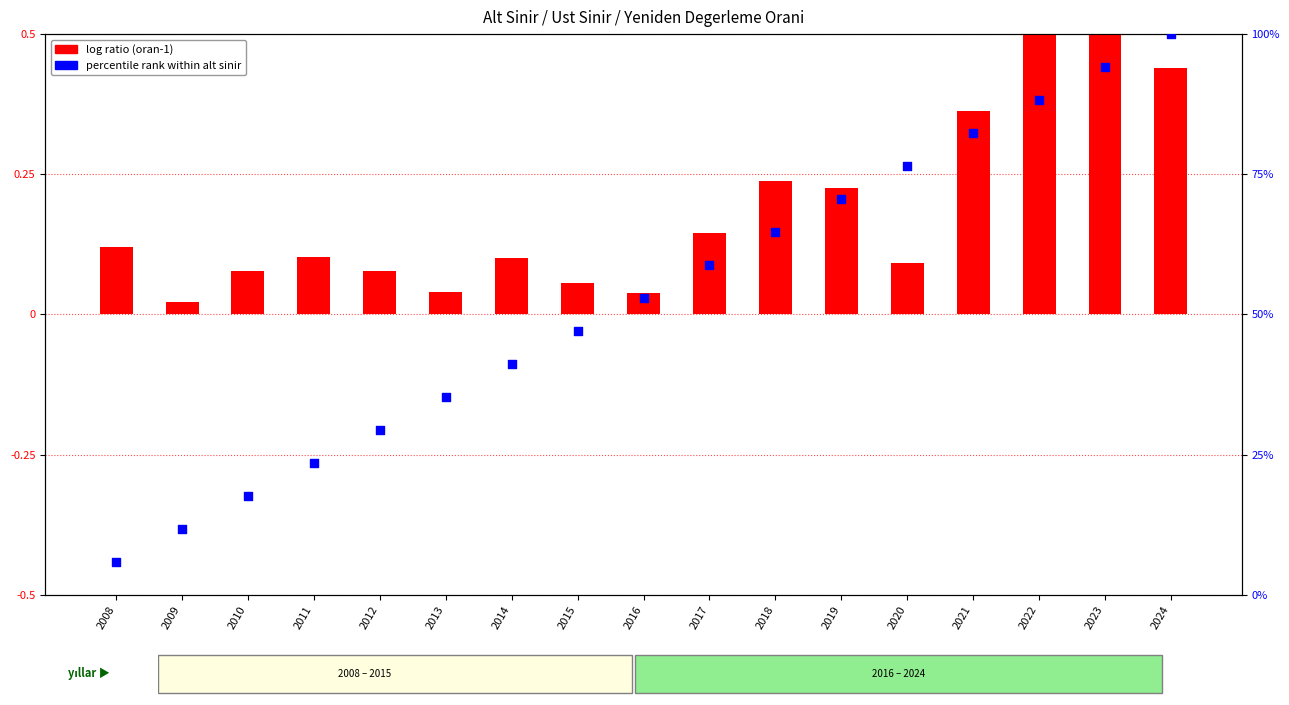

Is the value of log ratio (oran-1) at 2016 greater than the value of percentile rank within alt sinir at 2015?

No